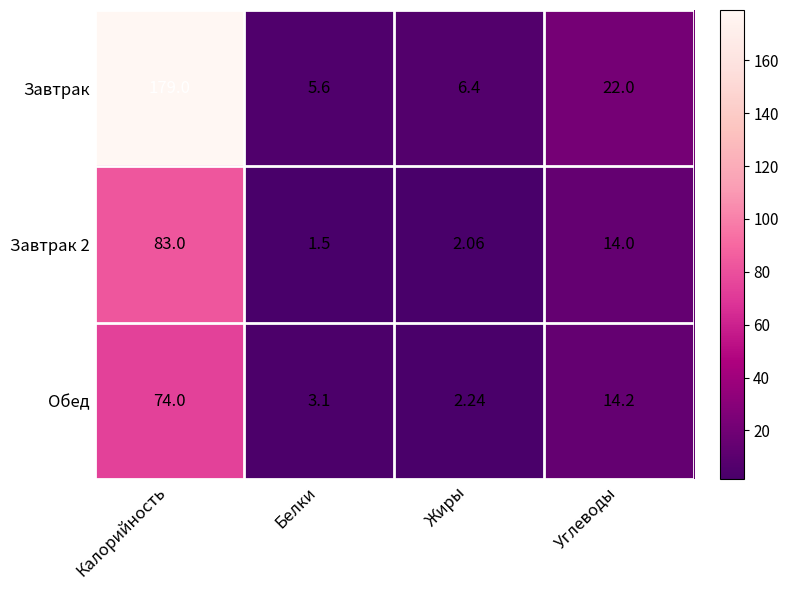

Is the value of Завтрак 2 at Жиры greater than the value of Завтрак at Белки?

No